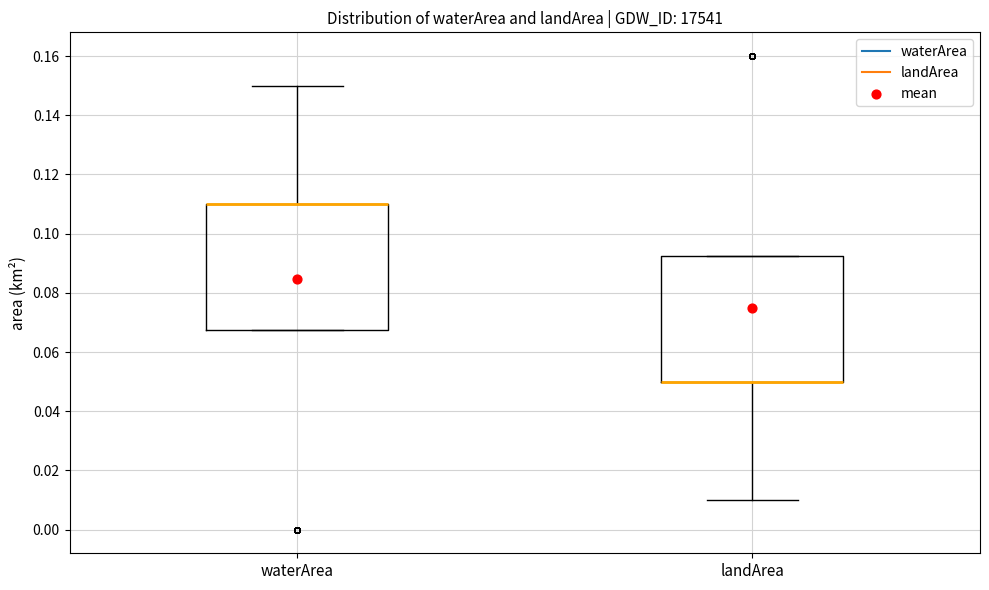

Reading left to right, read every box against the y-axis: the position of its median line, the range the box covers, and the ends of its whiskers. The values are not printed on the chart, so give them approximately, as read against the axis.

waterArea: median 0.110 (drawn on the box's upper edge), box 0.068 to 0.110, whiskers 0.068 to 0.150
landArea: median 0.050 (drawn on the box's lower edge), box 0.050 to 0.092, whiskers 0.010 to 0.092